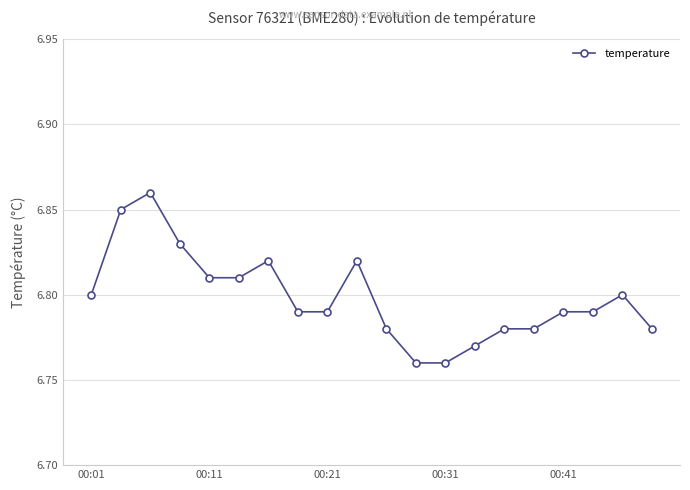

True or false: the data has more than 0 interior local peaks.

True